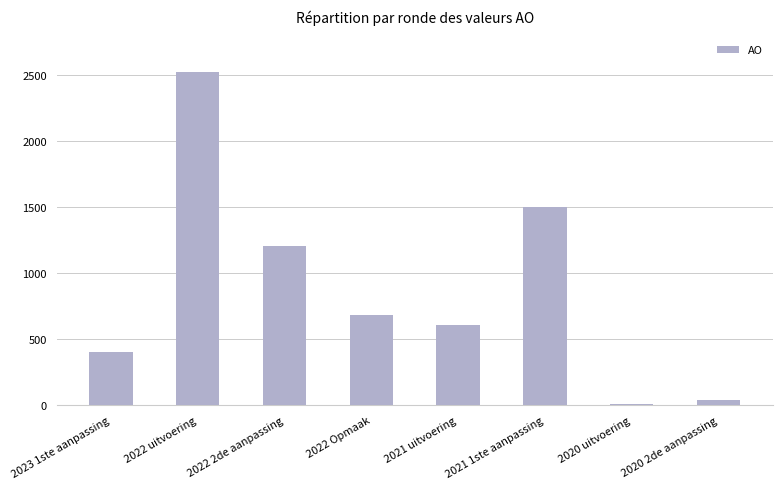

Rank the categories by value from highest to lowest.

2022 uitvoering, 2021 1ste aanpassing, 2022 2de aanpassing, 2022 Opmaak, 2021 uitvoering, 2023 1ste aanpassing, 2020 2de aanpassing, 2020 uitvoering